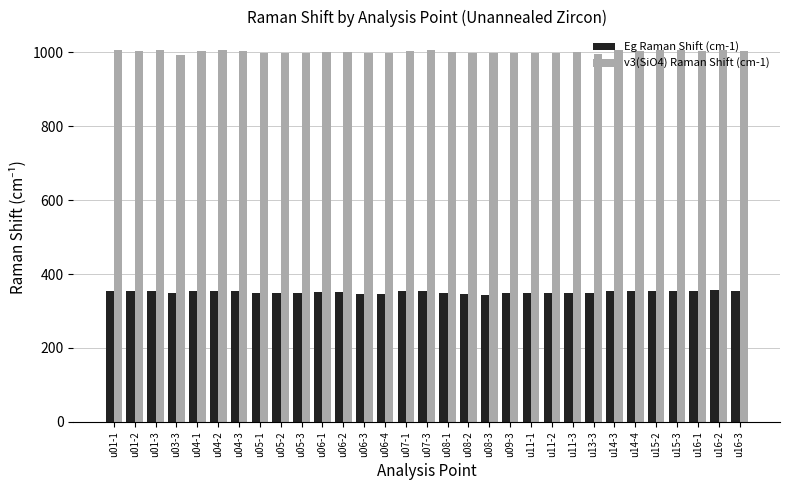

What is the difference between the Eg Raman Shift (cm-1) values at u01-3 and u11-3?

4.5